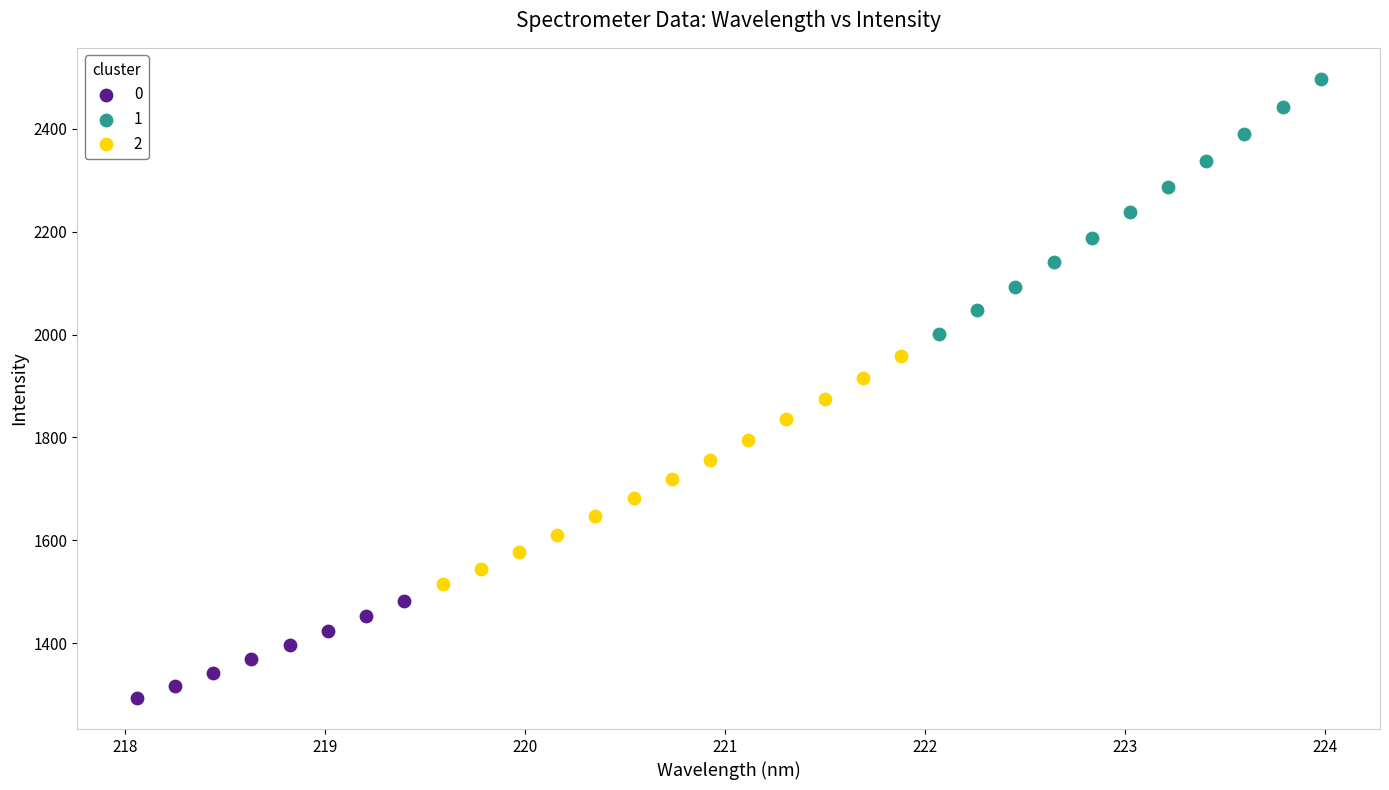

What are all the series names shown in the legend?

0, 1, 2